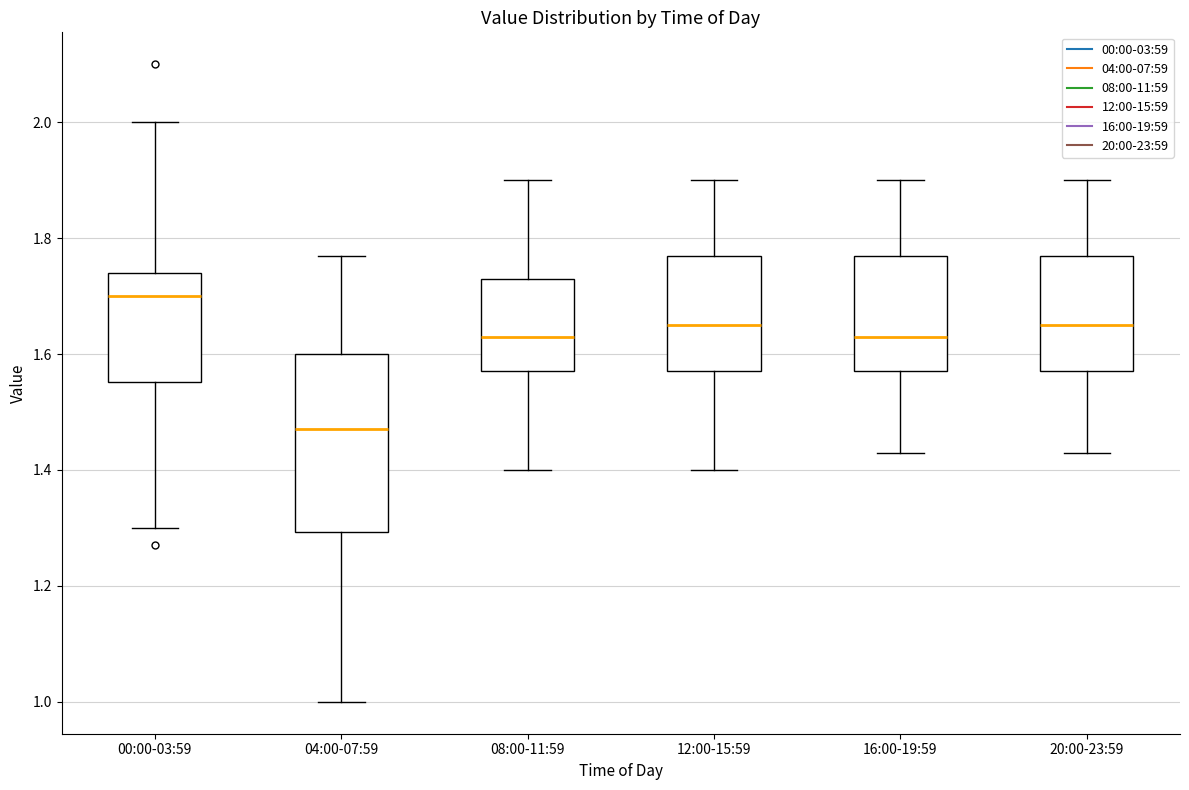

Reading left to right, read every box against the y-axis: the position of its median line, the range the box covers, and the ends of its whiskers. The values are not printed on the chart, so give them approximately, as read against the axis.

00:00-03:59: median 1.70, box 1.56 to 1.74, whiskers 1.30 to 2.00
04:00-07:59: median 1.48, box 1.30 to 1.60, whiskers 1.00 to 1.78
08:00-11:59: median 1.64, box 1.58 to 1.74, whiskers 1.40 to 1.90
12:00-15:59: median 1.66, box 1.58 to 1.78, whiskers 1.40 to 1.90
16:00-19:59: median 1.64, box 1.58 to 1.78, whiskers 1.44 to 1.90
20:00-23:59: median 1.66, box 1.58 to 1.78, whiskers 1.44 to 1.90